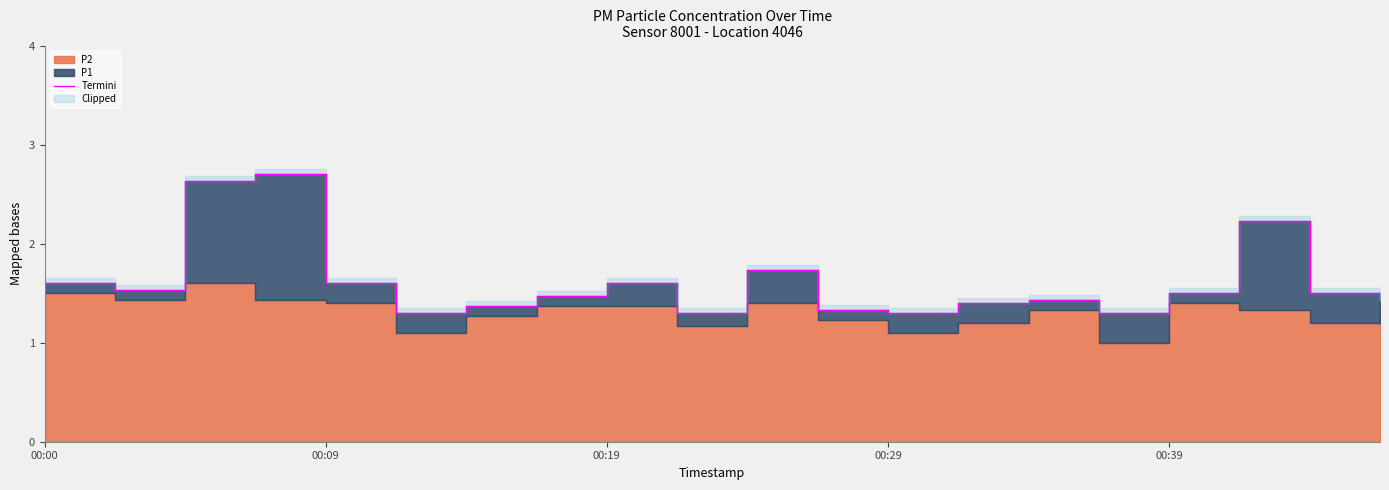

Which has a higher value, 00:09 or 18?

00:09